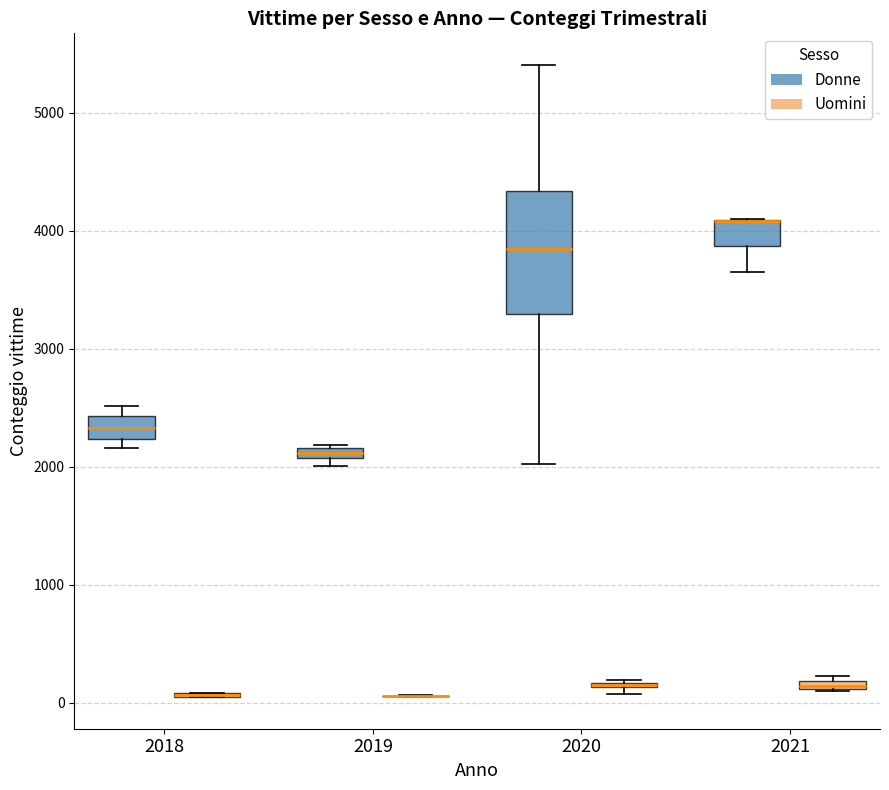

Which box is the tallest, from its lower edge to its upper edge?

2020 (Donne)